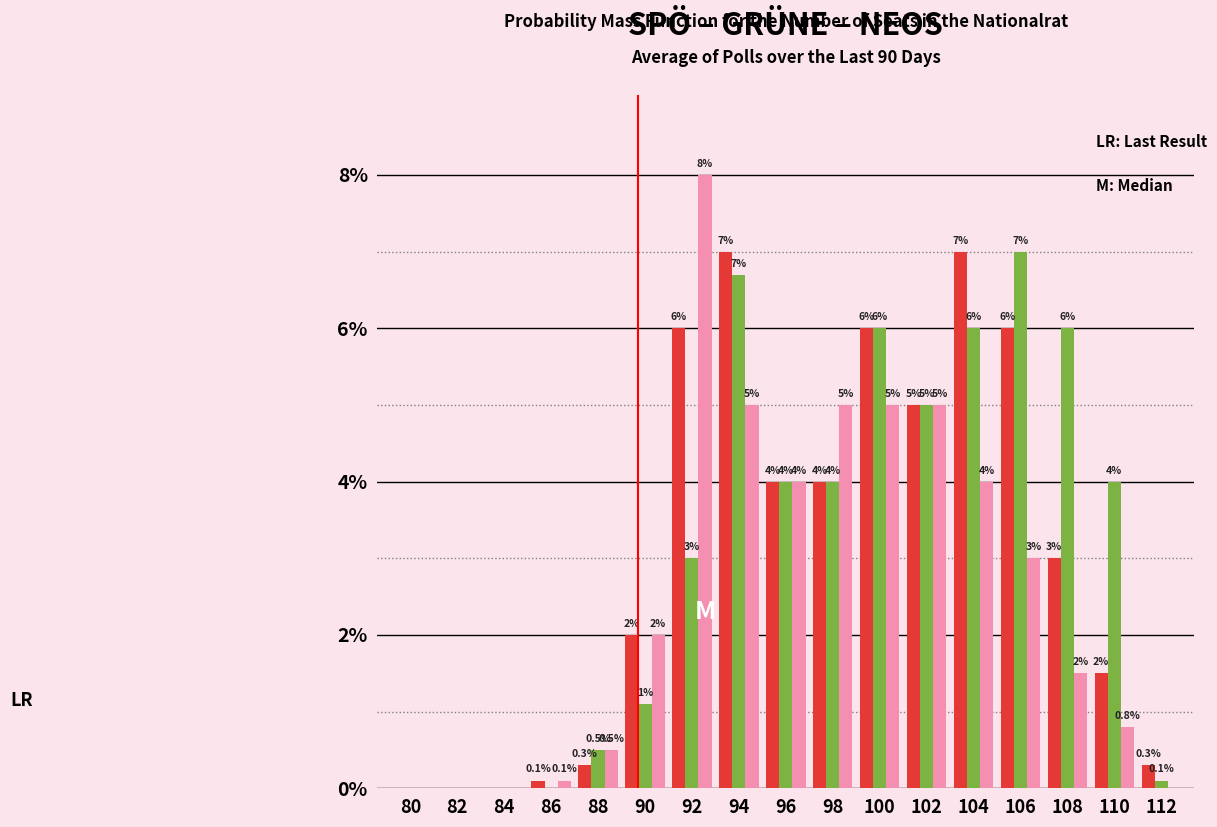

At which category is the sum across all series the highest?

94